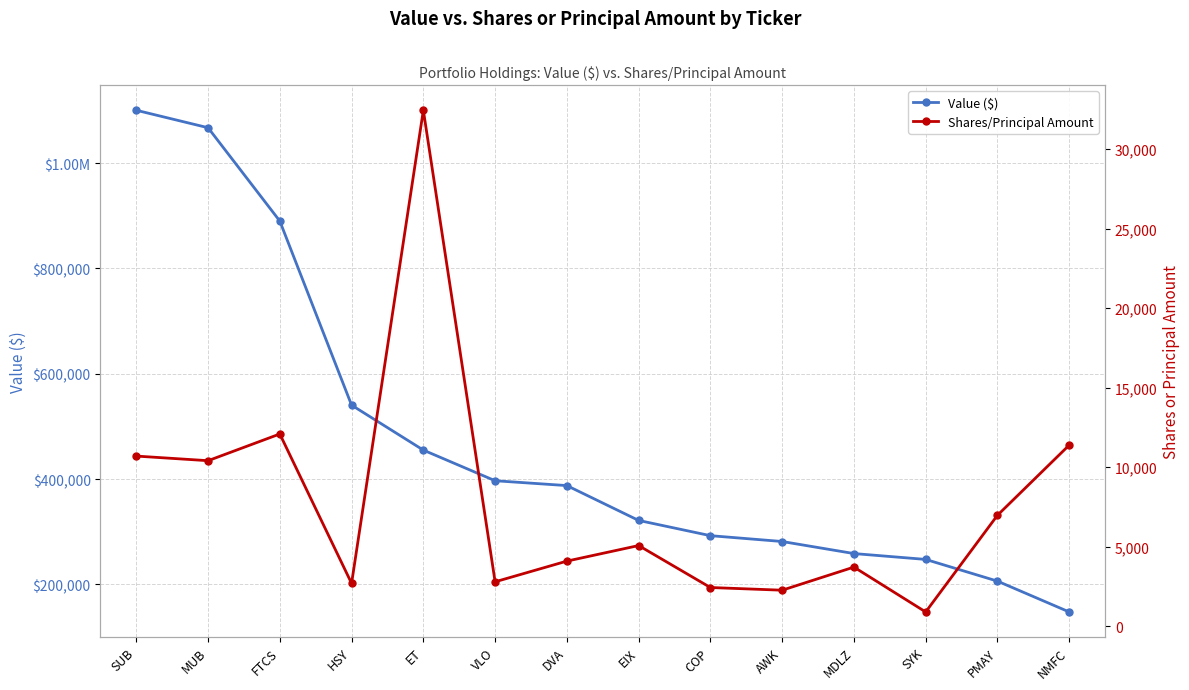

What is the sum of all Value ($) values?

6592393